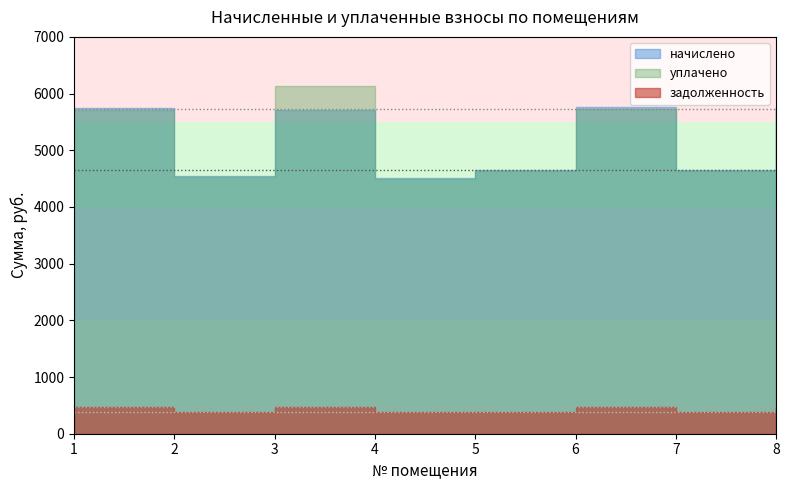

Reading left to right, what are all the values shown in this chart?

начислено: 5739.6	4543.8	5705.4	4509.6	4657.7	5762.3	4657.7	5762.3
уплачено: 5711.9	4521.9	6125.7	4487.8	4635.2	5734.4	4635.2	5734.4
задолженность: 478.3	378.6	475.4	375.8	388.1	480.2	388.1	480.2